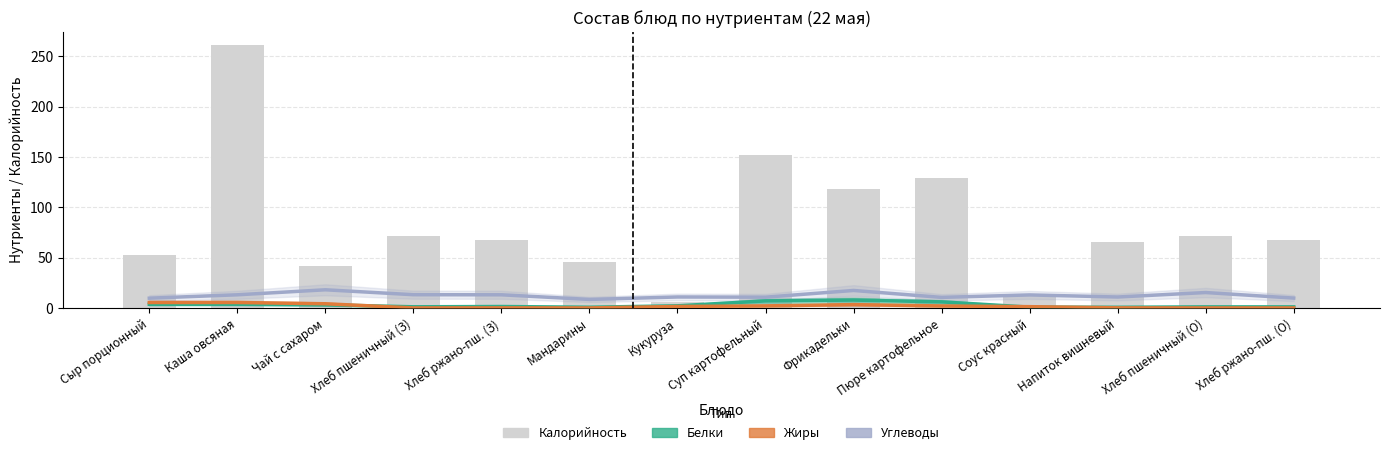

Reading right to left, what are all the values shown in this chart?

Белки: 1.2	1.2	0.8	1.0	6.2	8.0	7.1	2.3	0.9	1.6	1.3	3.3	3.9	3.8
Жиры: 0.2	0.2	0.3	1.4	2.1	3.5	2.2	1.6	0.2	0.2	0.2	4.3	5.6	5.5
Углеводы: 9.9	15.4	11.0	13.1	10.6	17.5	10.8	11.0	8.6	13.2	13.3	18.2	13.2	9.9
Калорийность: 67.3	71.2	65.9	12.1	129.1	118.2	151.8	5.7	45.5	67.3	71.2	41.5	261.0	52.5